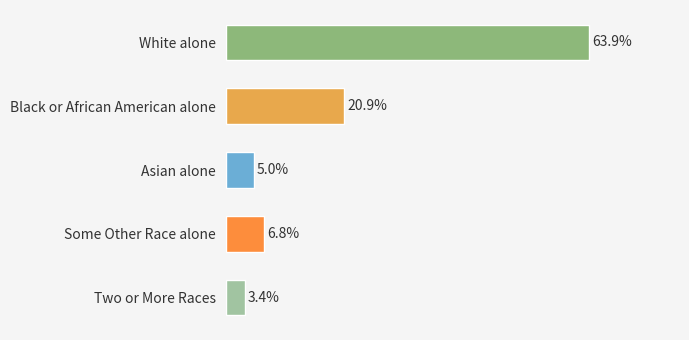

What is the label of the 3rd bar from the bottom?

Asian alone